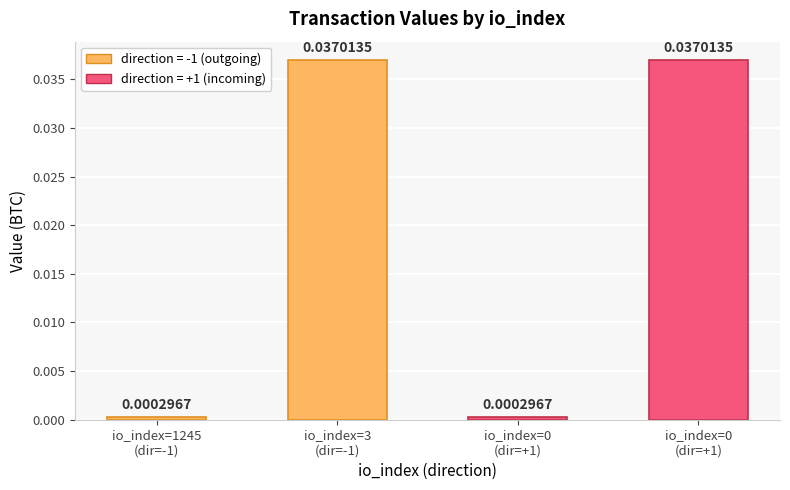

Does the chart contain any negative values?

No